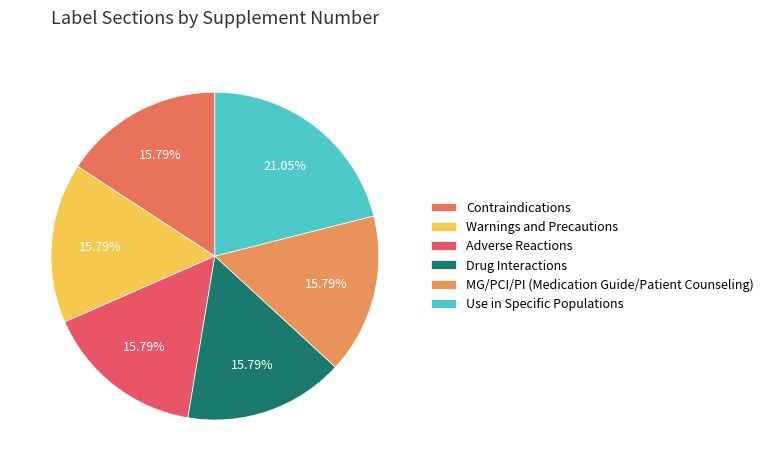

Which has a higher value, Drug Interactions or MG/PCI/PI (Medication Guide/Patient Counseling)?

Drug Interactions